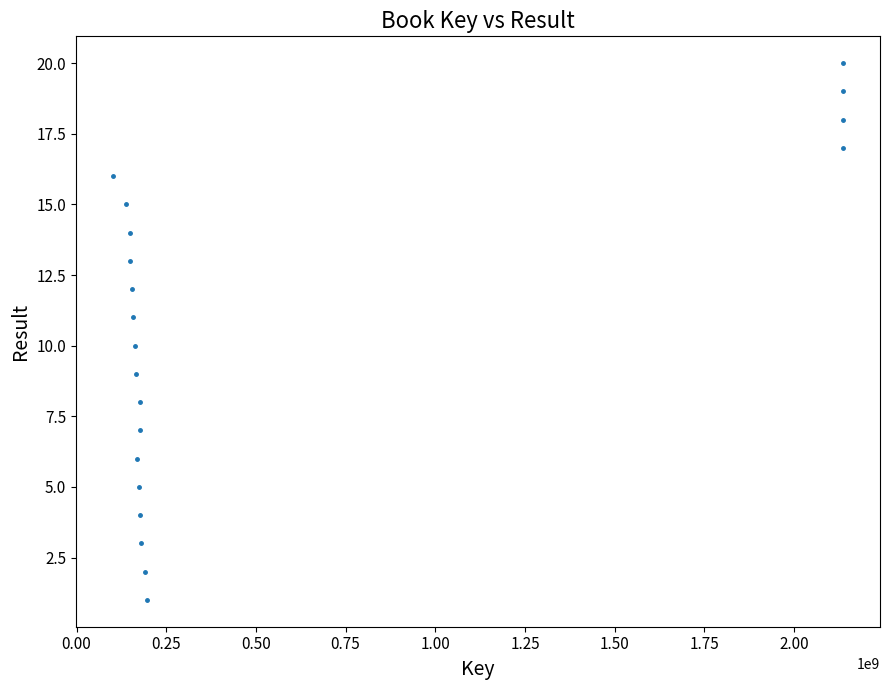

What is the range of X values (max minus min)?

2037304693